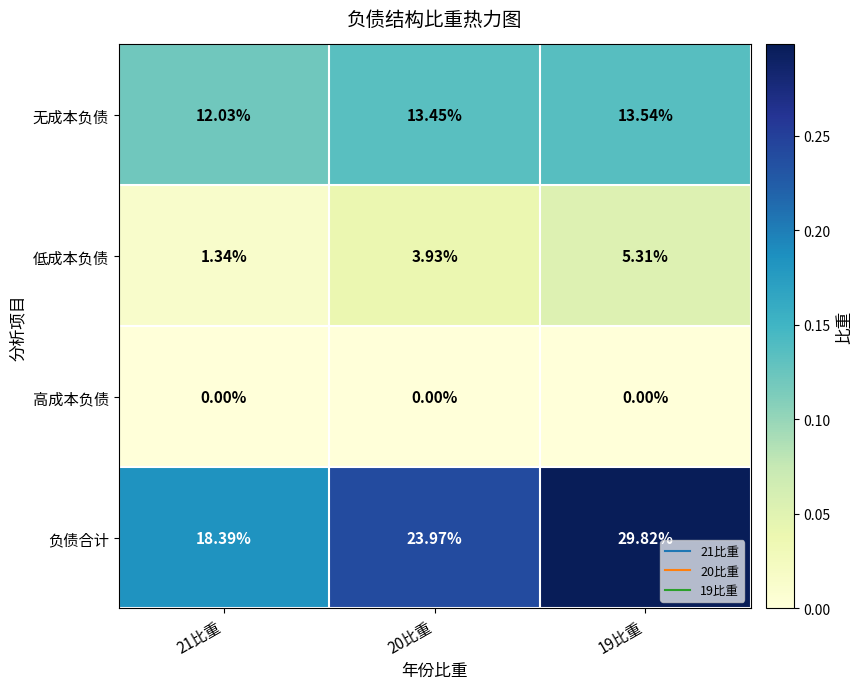

Count the number of categories in the chart.

3